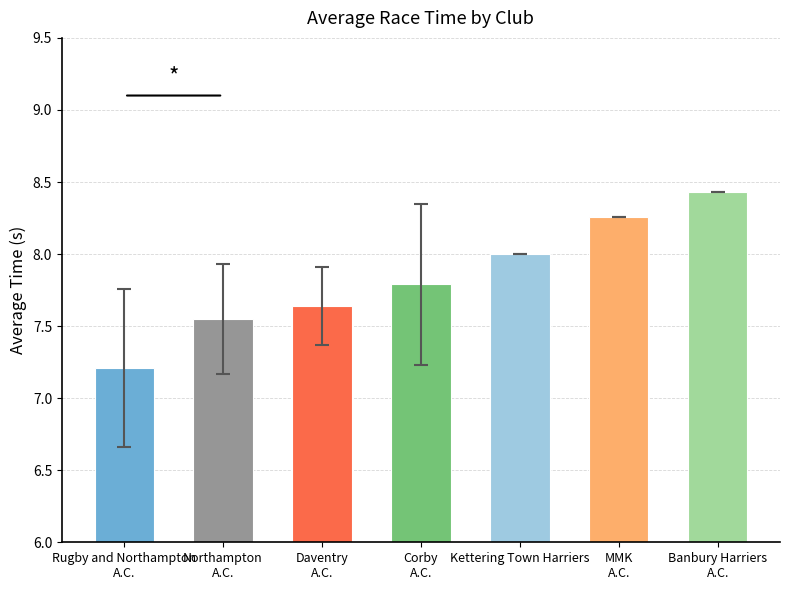

Are the bars grouped side by side (vs. stacked)?

No